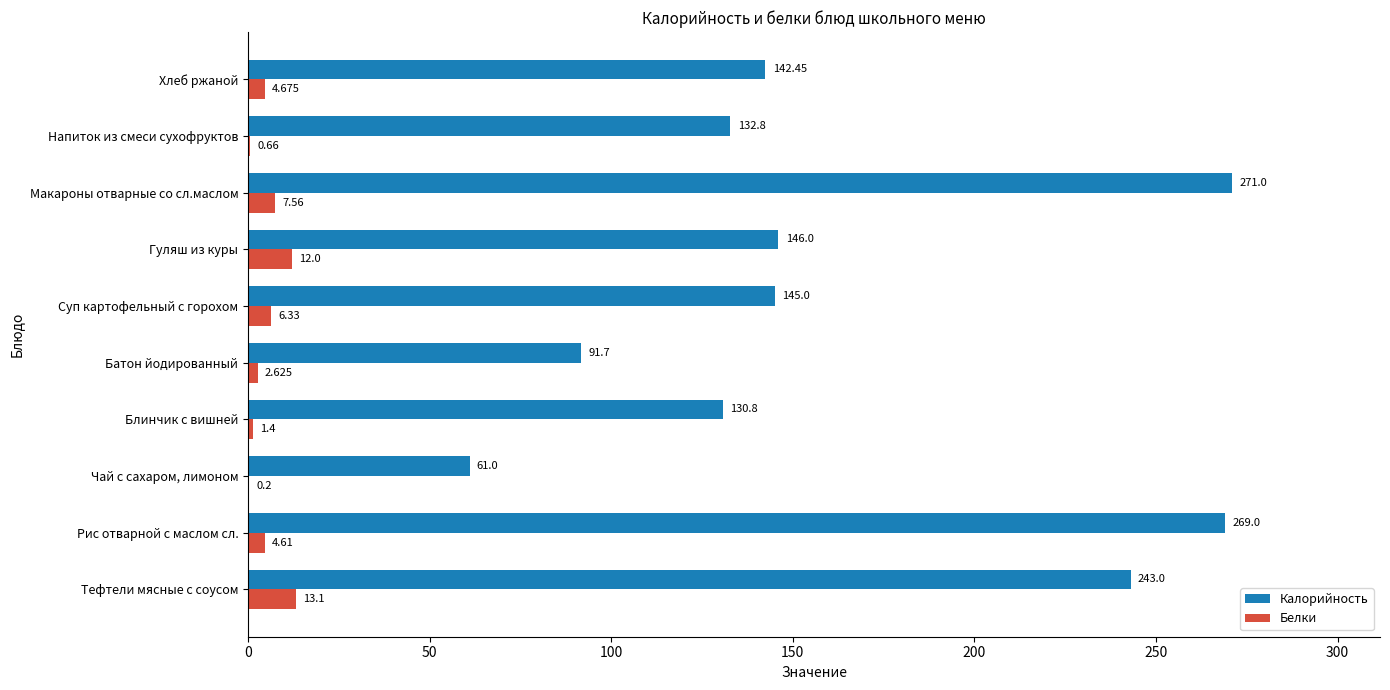

Between Тефтели мясные с соусом and Рис отварной с маслом сл., which series saw the biggest shift?

Калорийность